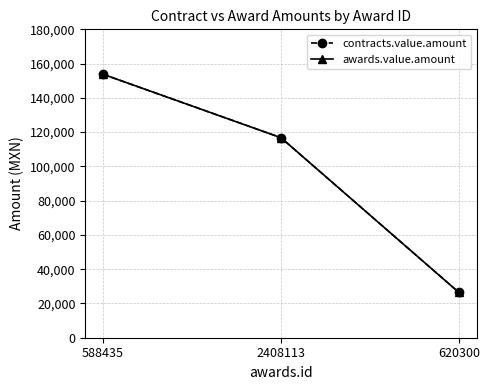

Rank the series at 620300 from highest to lowest value.

contracts.value.amount, awards.value.amount